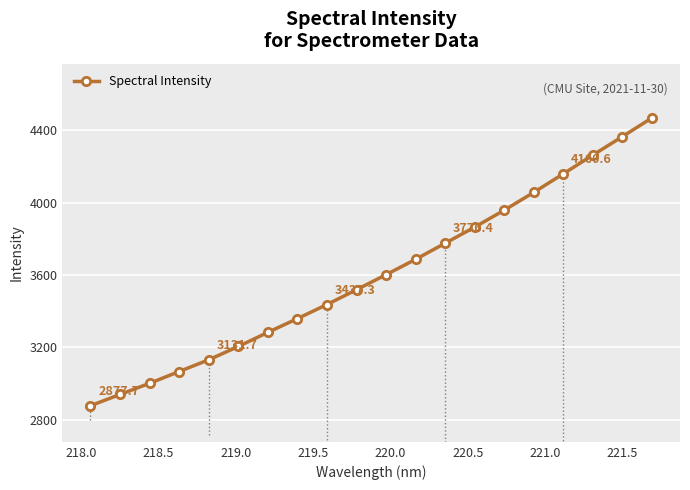

What is the average value?

3601.6